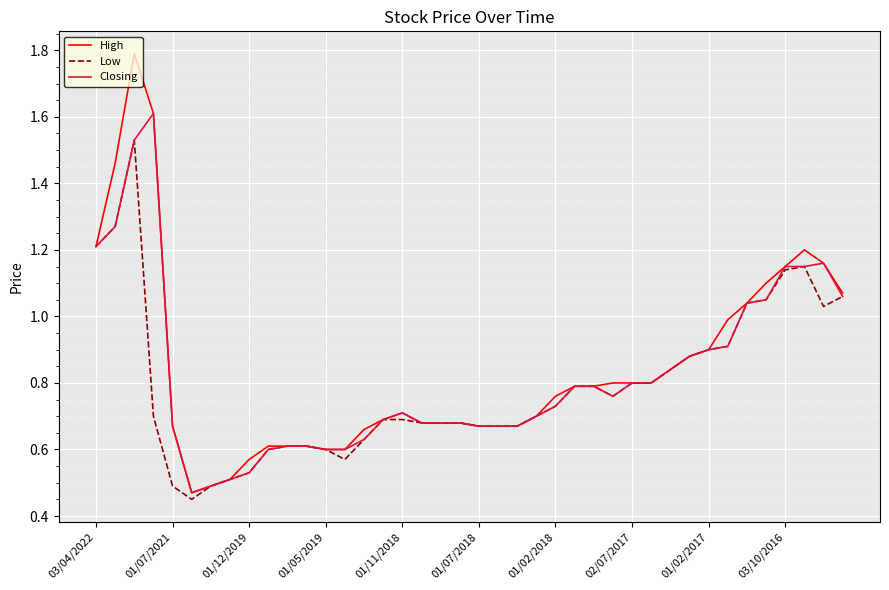

Which series has the widest spread of values?

High